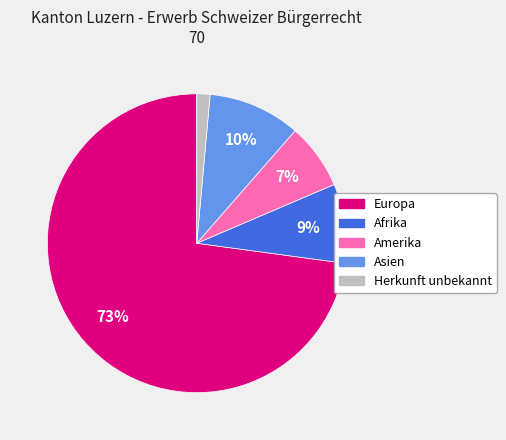

Between Amerika and Europa, which is larger?

Europa